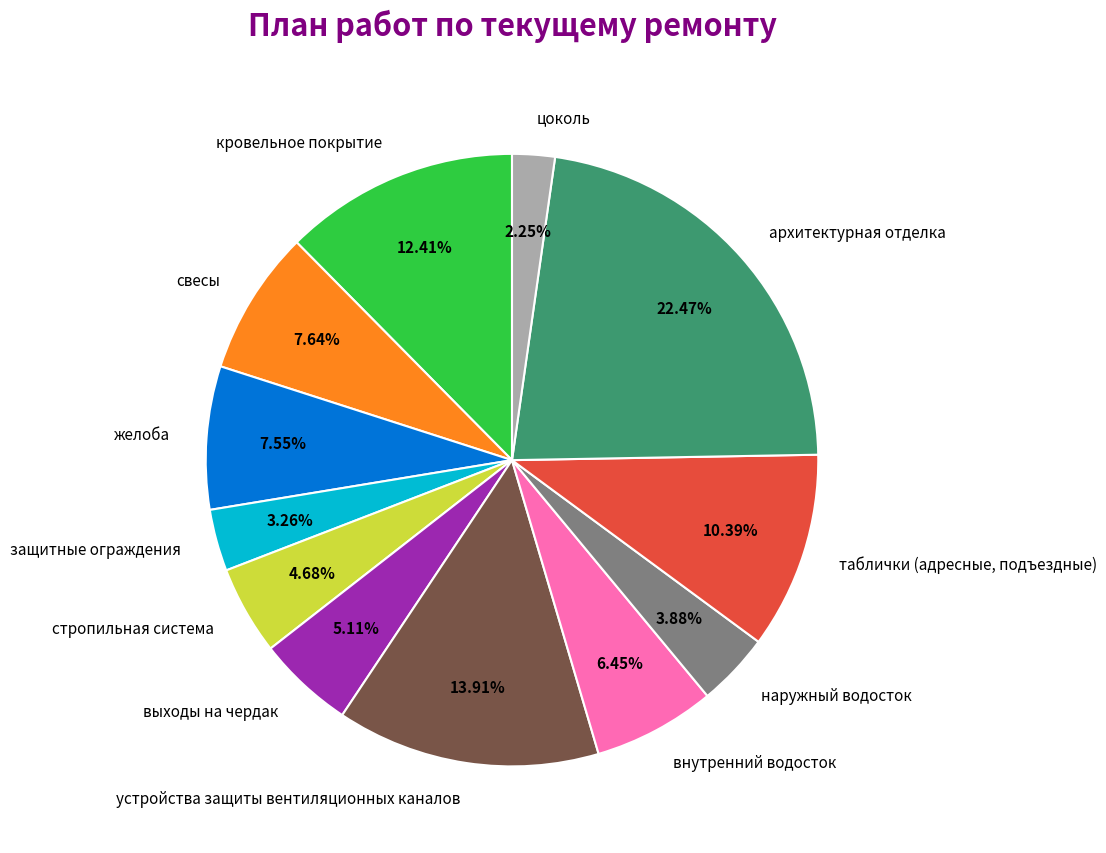

Is there any slice that represents more than half of the pie?

No